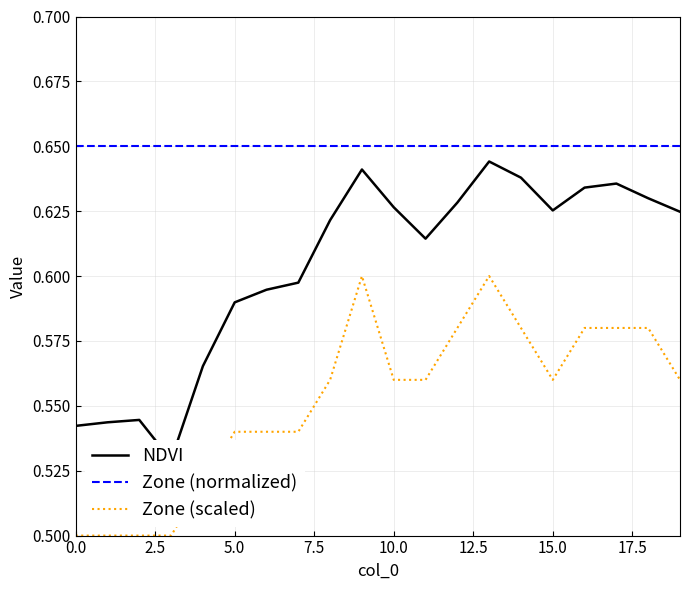

The value of Zone (normalized) at 15.0 is 0.9. True or false?

False